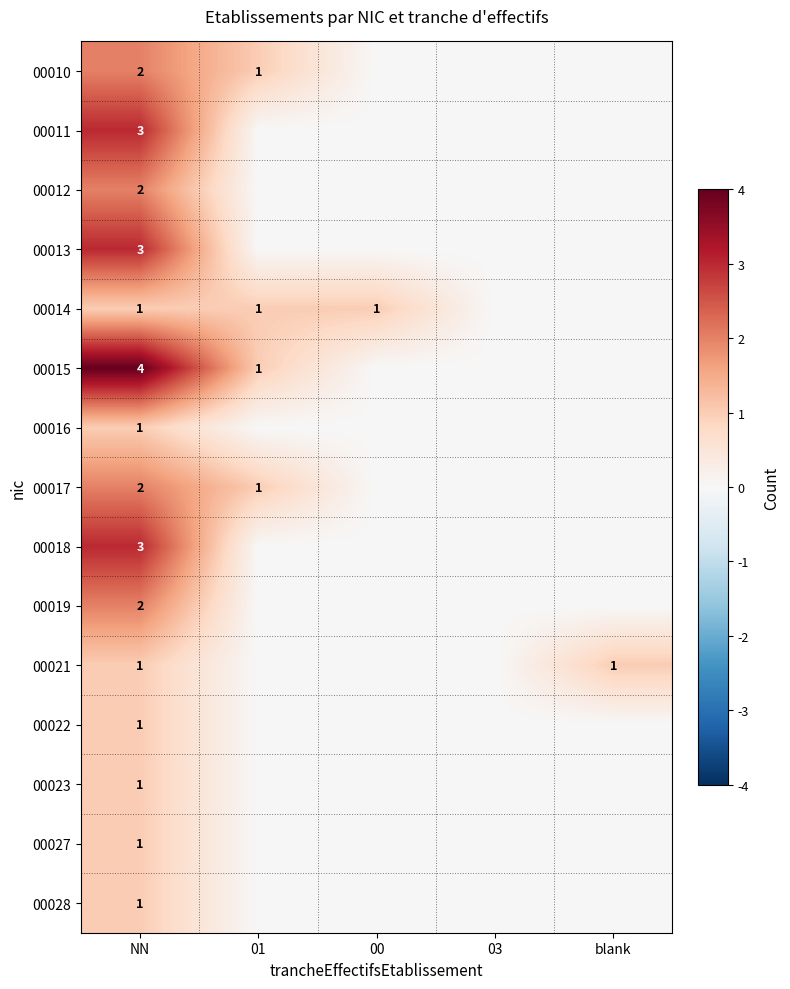

What is the spread (max minus min) of values at NN?

3